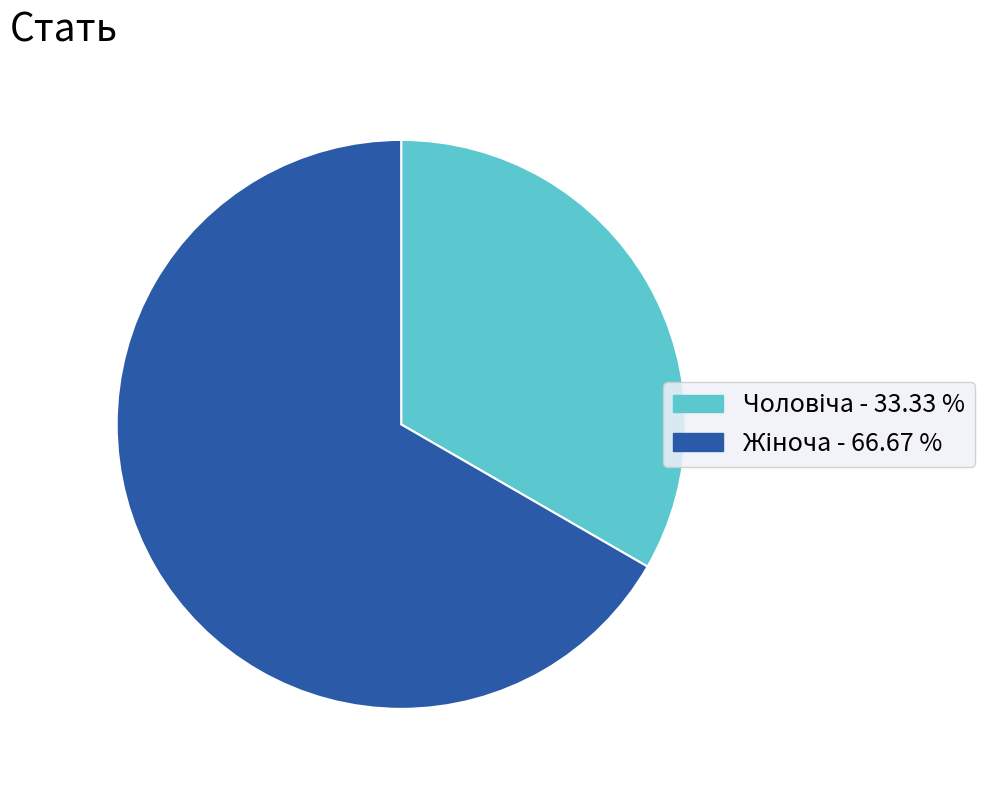

Does any single category account for the majority?

Yes